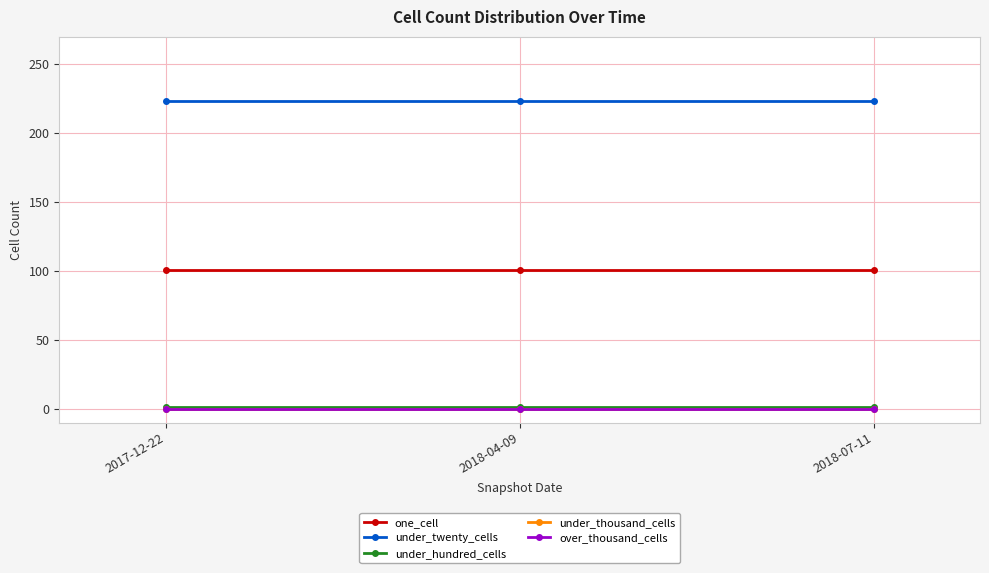

At which category is the sum across all series the highest?

2017-12-22